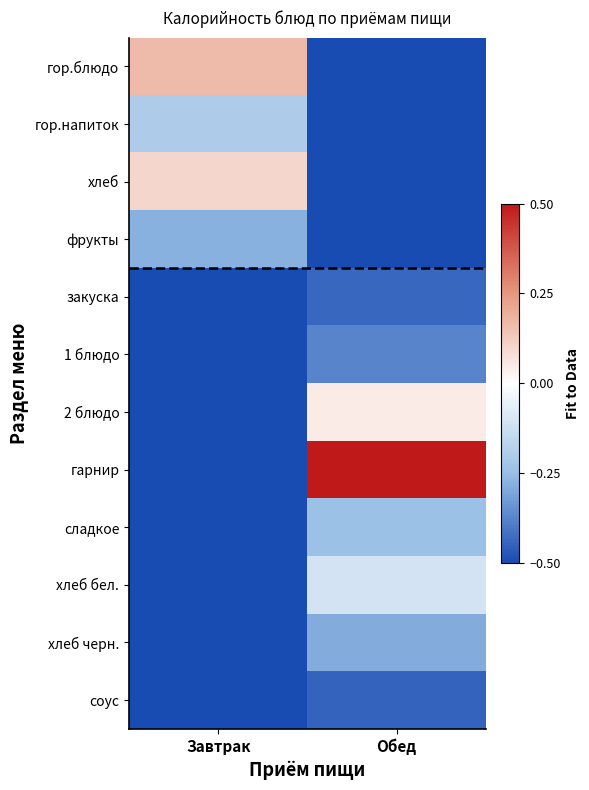

Reading left to right, list all the values displayed in this chart.

гор.блюдо: Завтрак=0.2	Обед=-0.5
гор.напиток: Завтрак=-0.2	Обед=-0.5
хлеб: Завтрак=0.1	Обед=-0.5
фрукты: Завтрак=-0.3	Обед=-0.5
закуска: Завтрак=-0.5	Обед=-0.4
1 блюдо: Завтрак=-0.5	Обед=-0.4
2 блюдо: Завтрак=-0.5	Обед=0.0
гарнир: Завтрак=-0.5	Обед=0.5
сладкое: Завтрак=-0.5	Обед=-0.2
хлеб бел.: Завтрак=-0.5	Обед=-0.1
хлеб черн.: Завтрак=-0.5	Обед=-0.3
соус: Завтрак=-0.5	Обед=-0.4